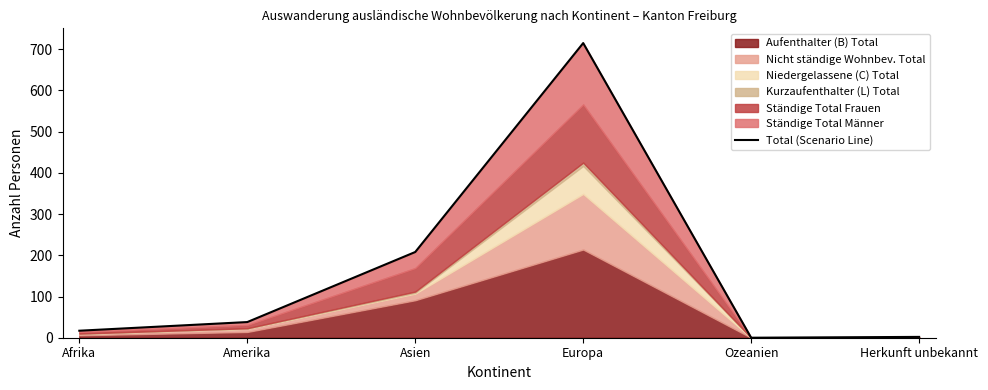

Rank the categories by value from highest to lowest.

Europa, Asien, Amerika, Afrika, Herkunft unbekannt, Ozeanien